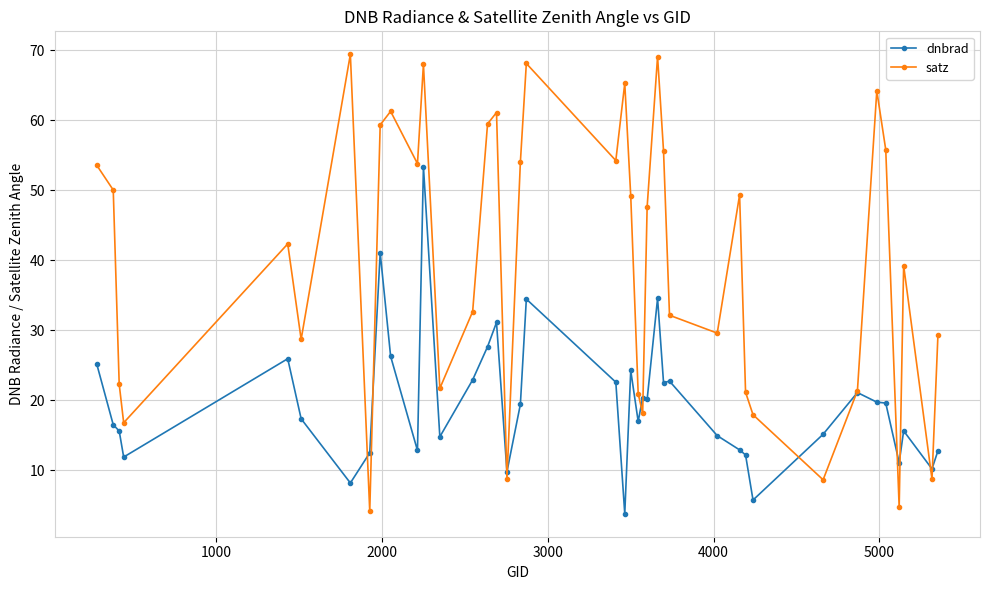

What is the minimum value for dnbrad?

3.8